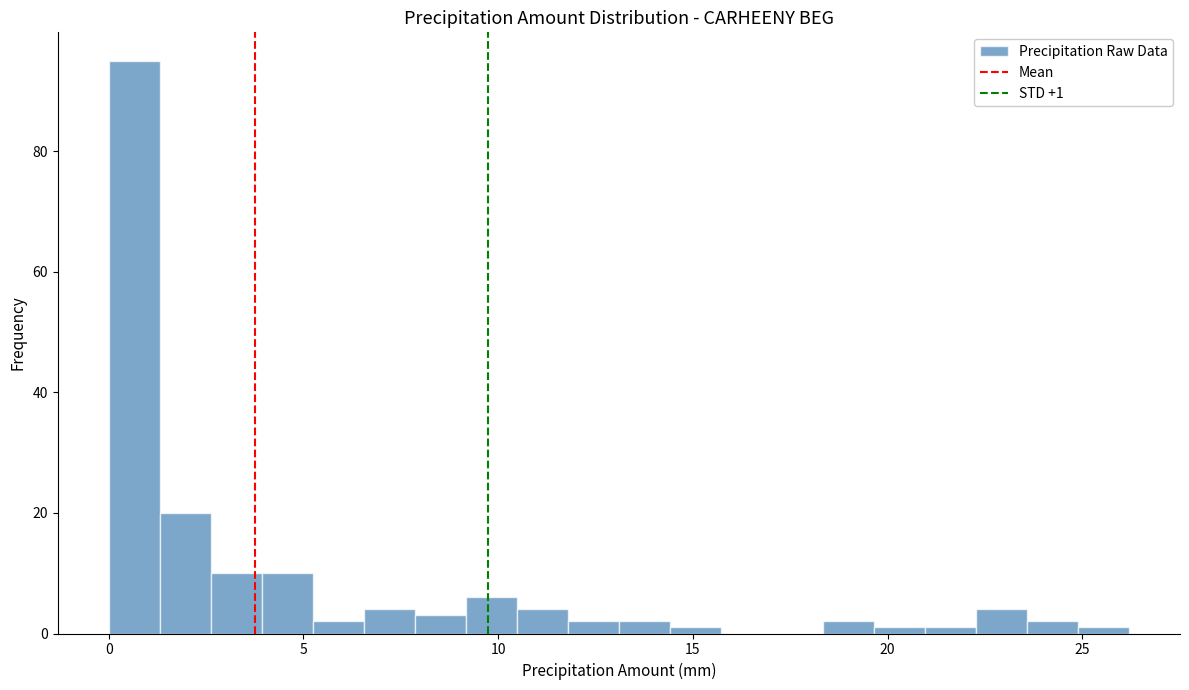

Read against the x-axis, roughly where is the centre of the tallest bar?

0.5